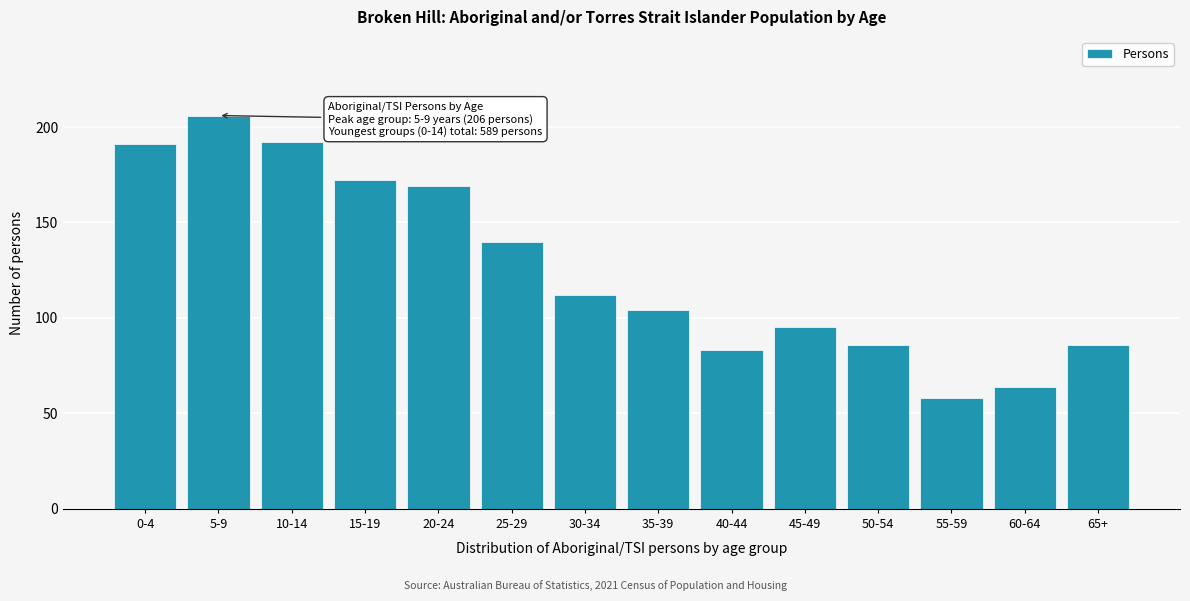

Reading left to right, what are all the values shown in this chart?

191	206	192	172	169	140	112	104	83	95	86	58	64	86